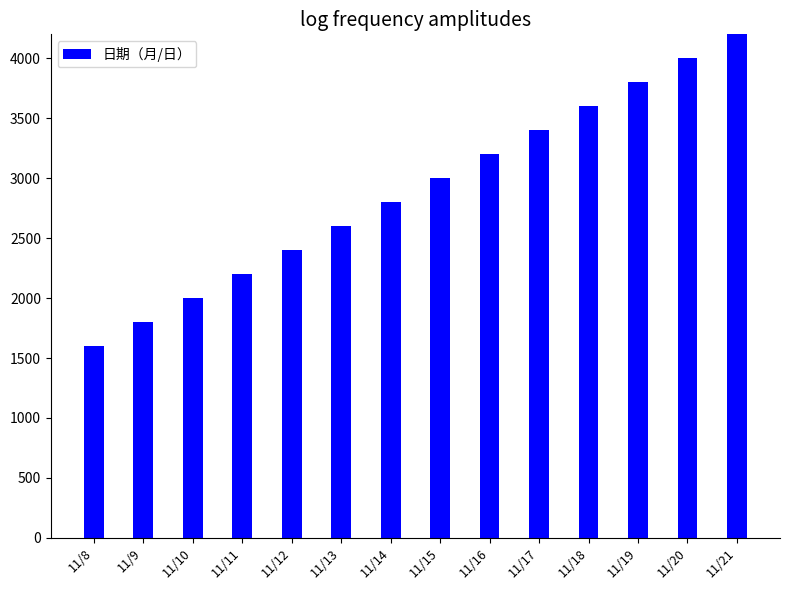

How many bars are there in total?

14